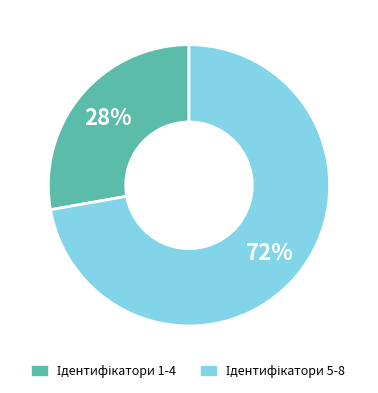

Is there a majority slice in this chart?

Yes